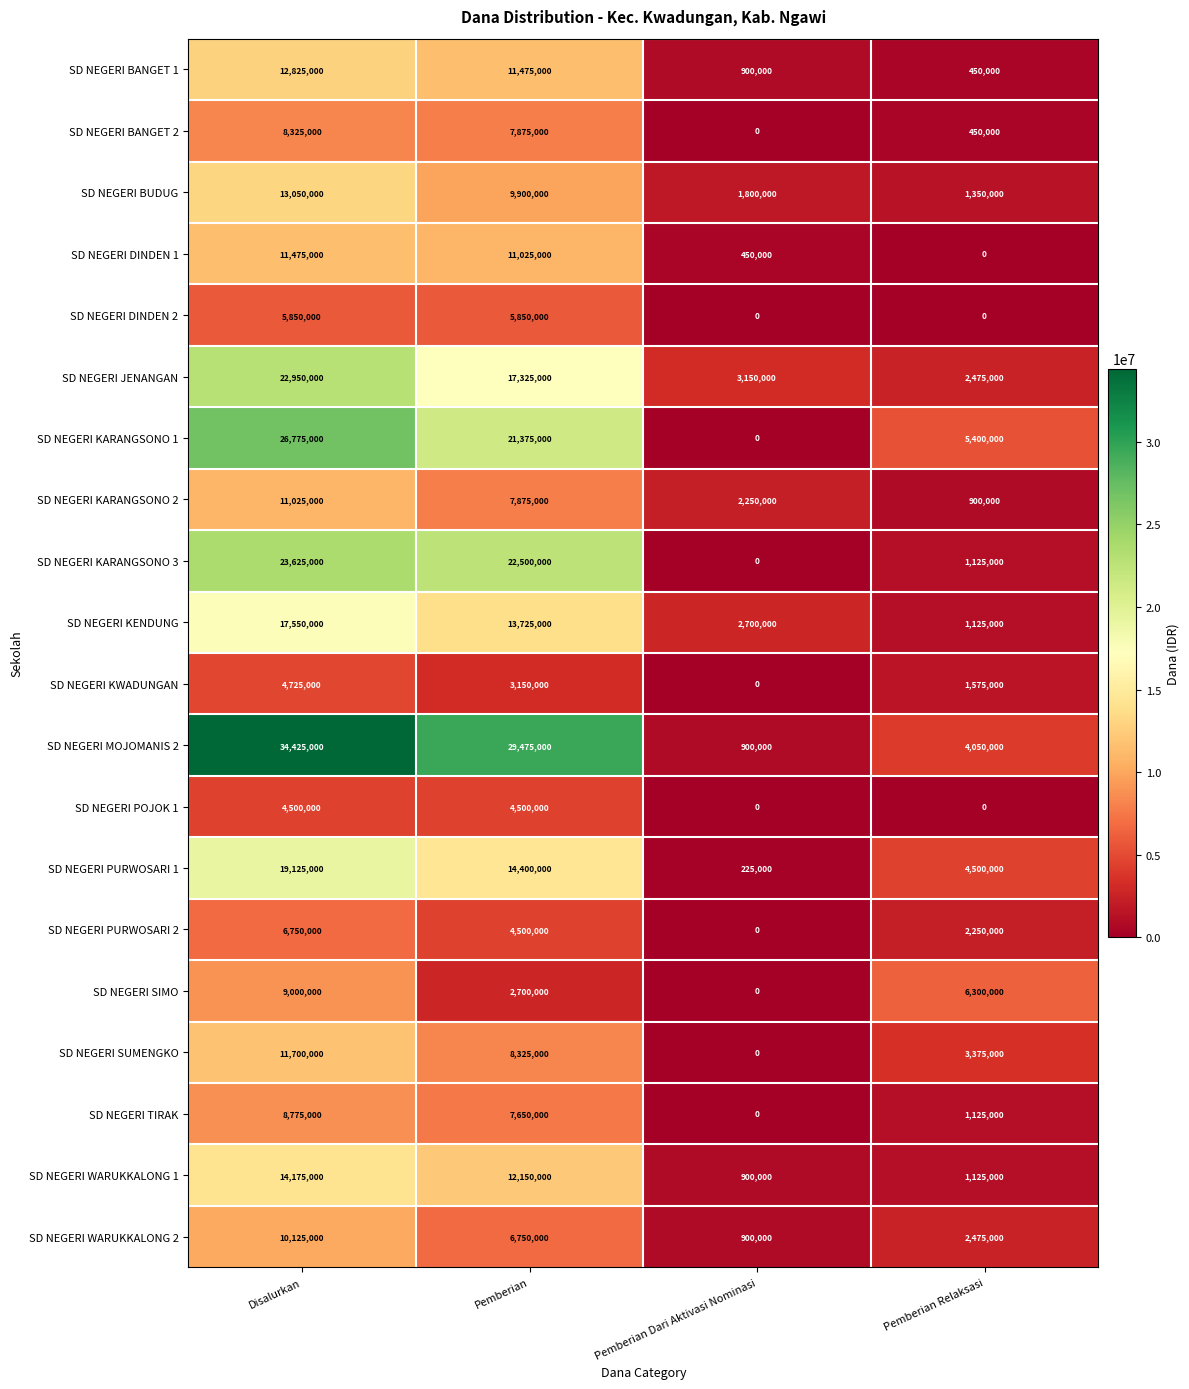

What is the sum of all SD NEGERI DINDEN 1 values?

22950000